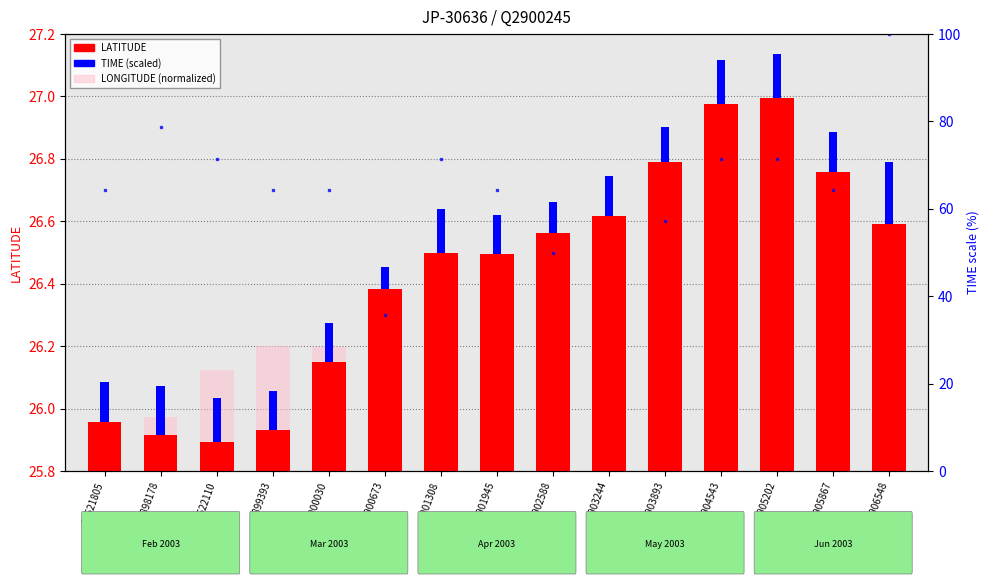

What is the sum of the LONGITUDE (normalized) values at 9901308 and 10521805?

0.4